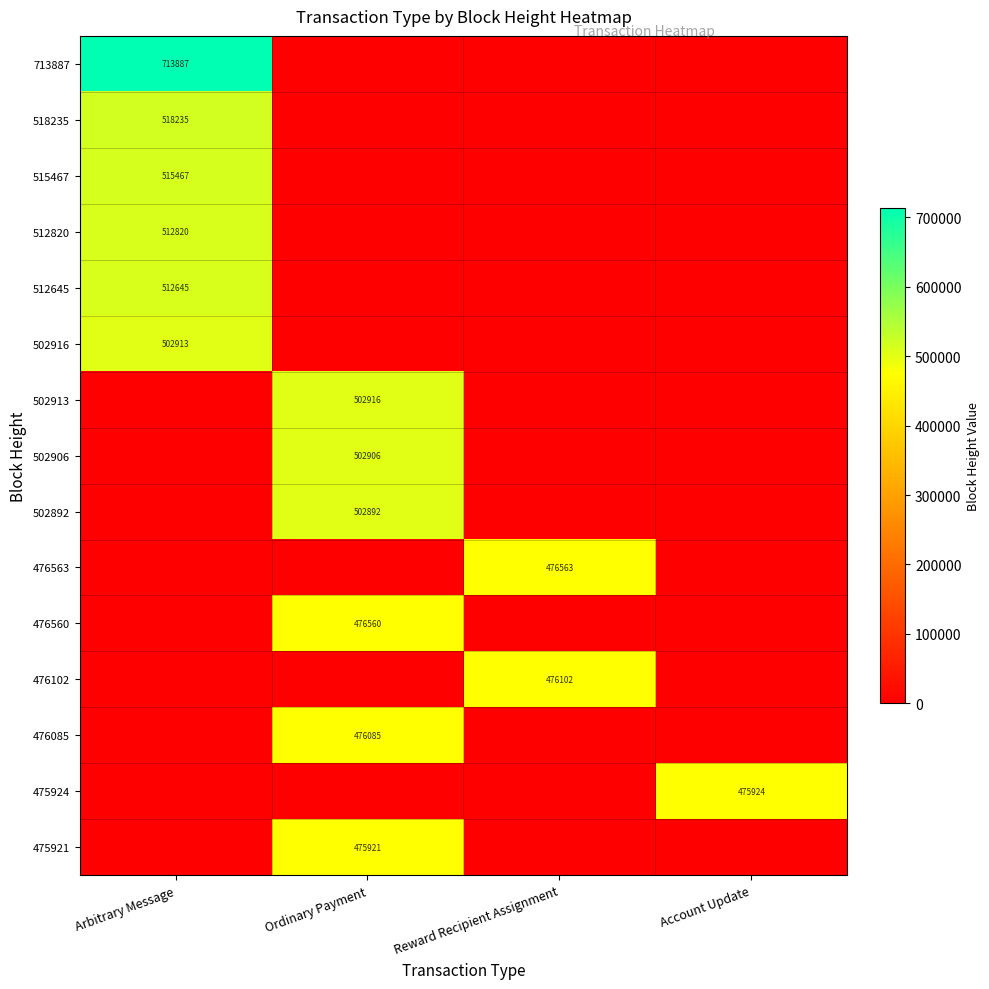

List the labels in order of 502892 value, largest first.

Ordinary Payment, Arbitrary Message, Reward Recipient Assignment, Account Update